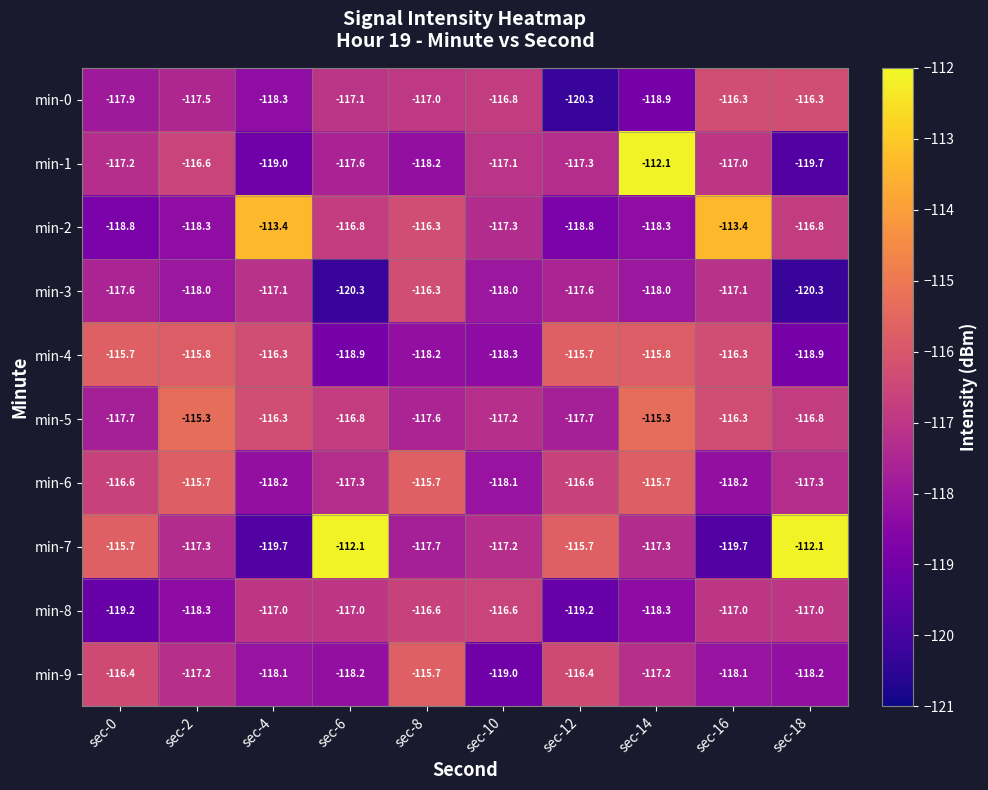

What is the greatest value displayed?

-112.1